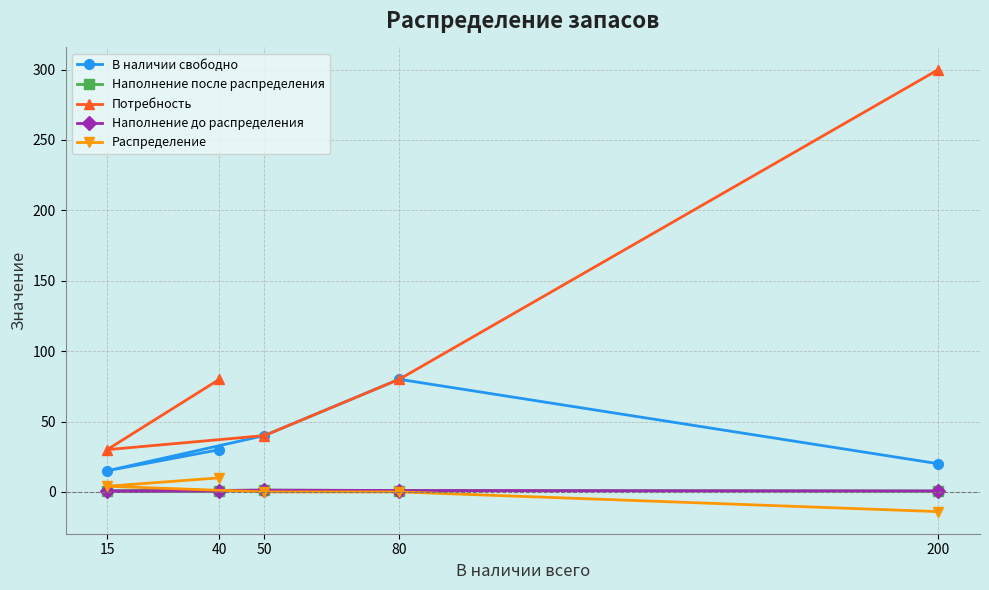

True or false: Наполнение после распределения and Потребность cross at least once.

False